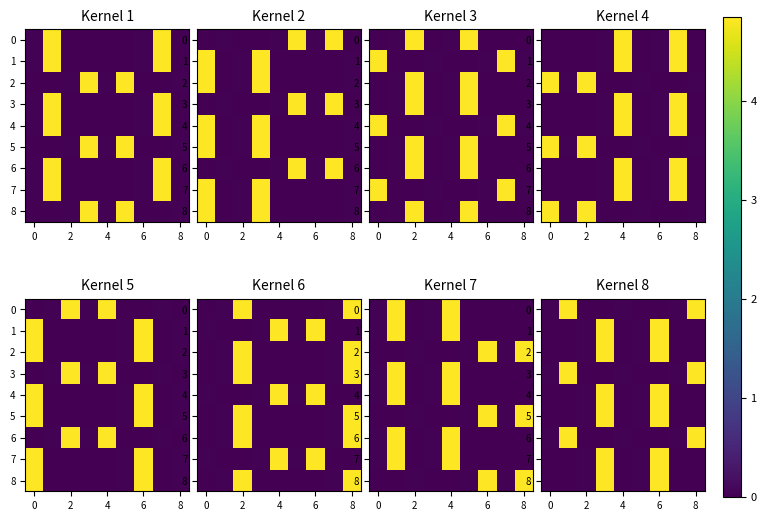

At which label does 0 reach its minimum?

2